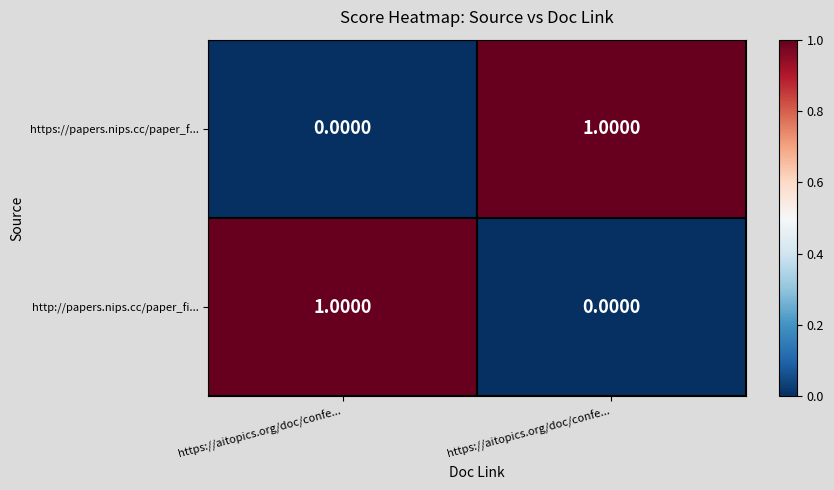

How many series are shown in this chart?

2